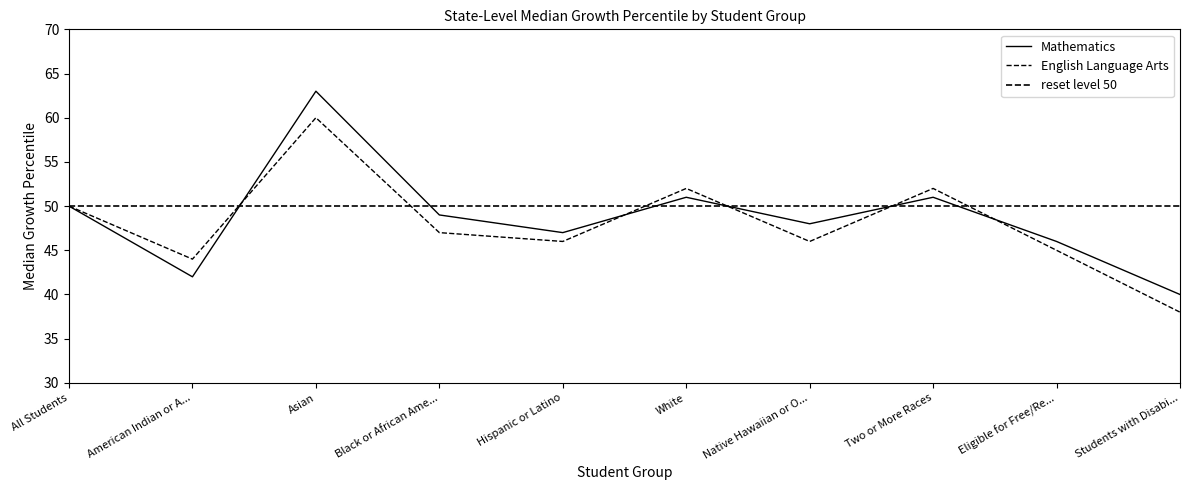

At which category does Mathematics reach its first local valley?

American Indian or A...